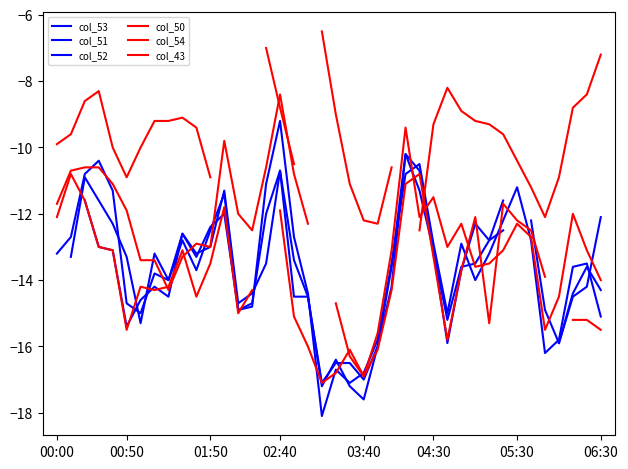

Which category has the highest value in the col_54 series?

00:50